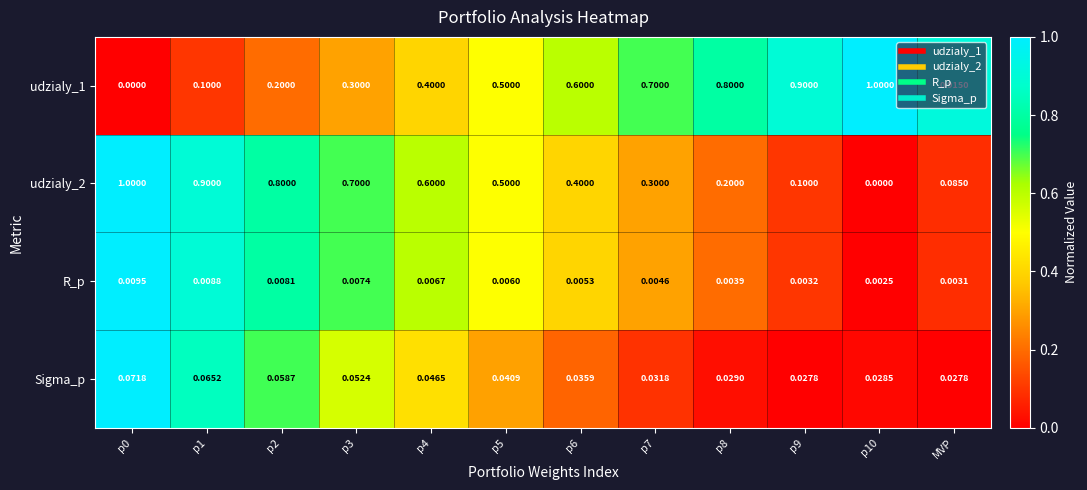

Is the value of Sigma_p at p2 greater than the value of R_p at p3?

Yes